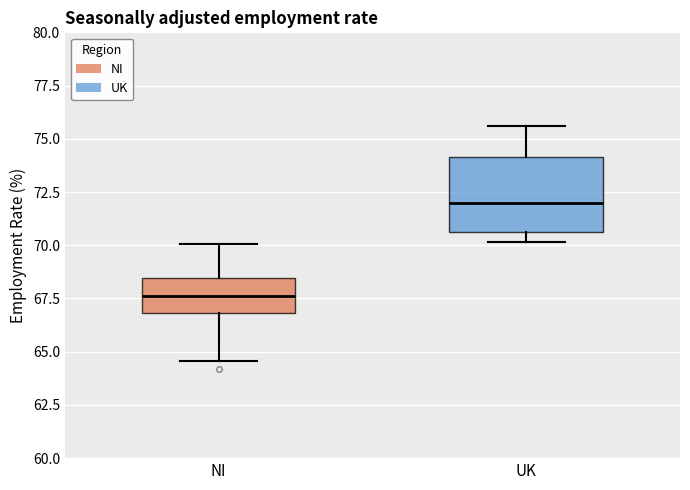

Where does the upper whisker of the box for NI end on the y-axis? The values are not printed on the chart, so give them approximately, as read against the axis.

70.0